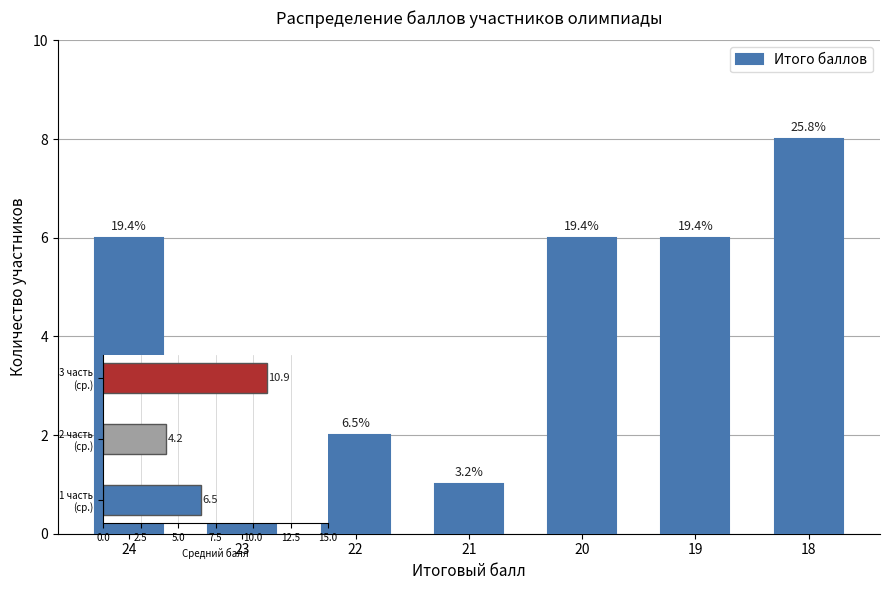

What is the difference between the values at 23 and 20?

4